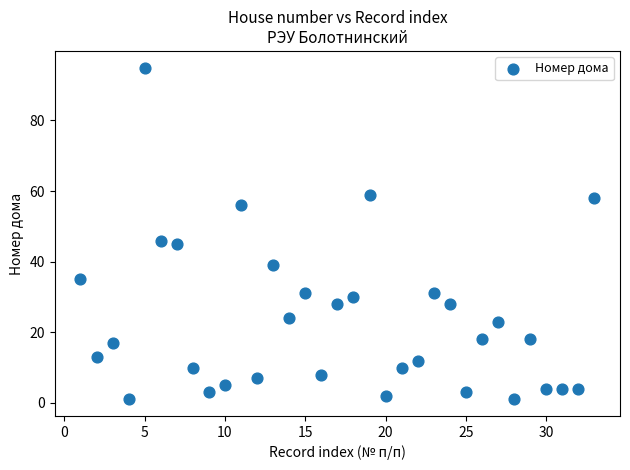

What is the range of X values (max minus min)?

32